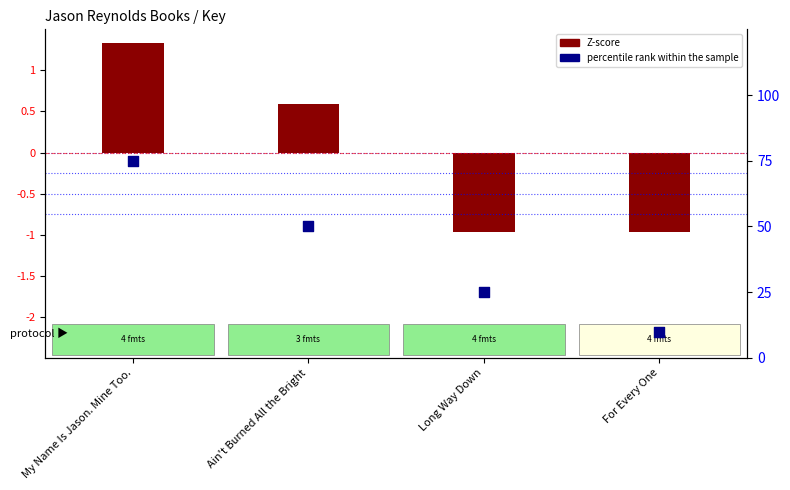

At which category is the sum across all series the highest?

My Name Is Jason. Mine Too.